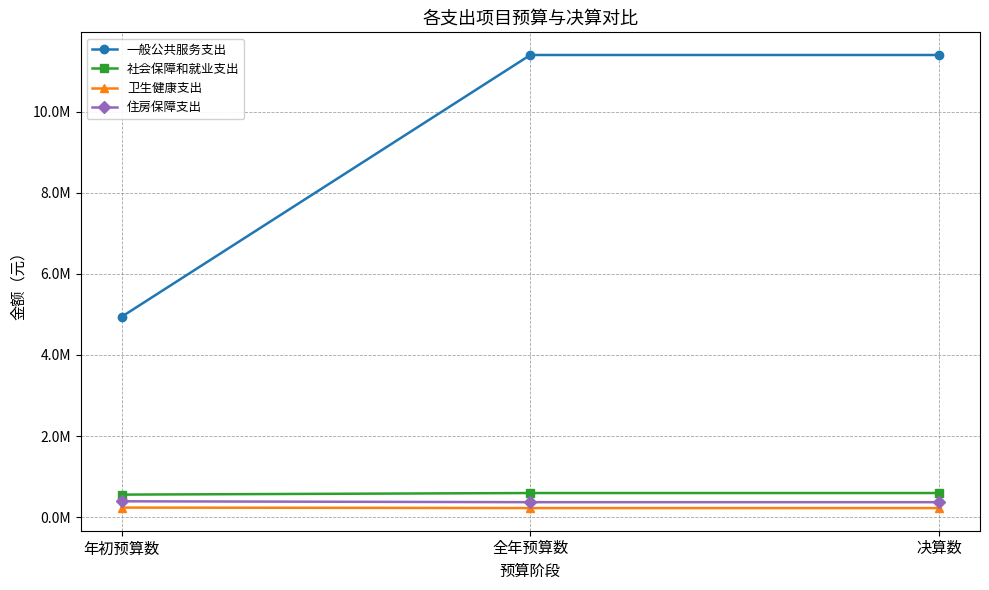

What position from the left is 年初预算数?

1